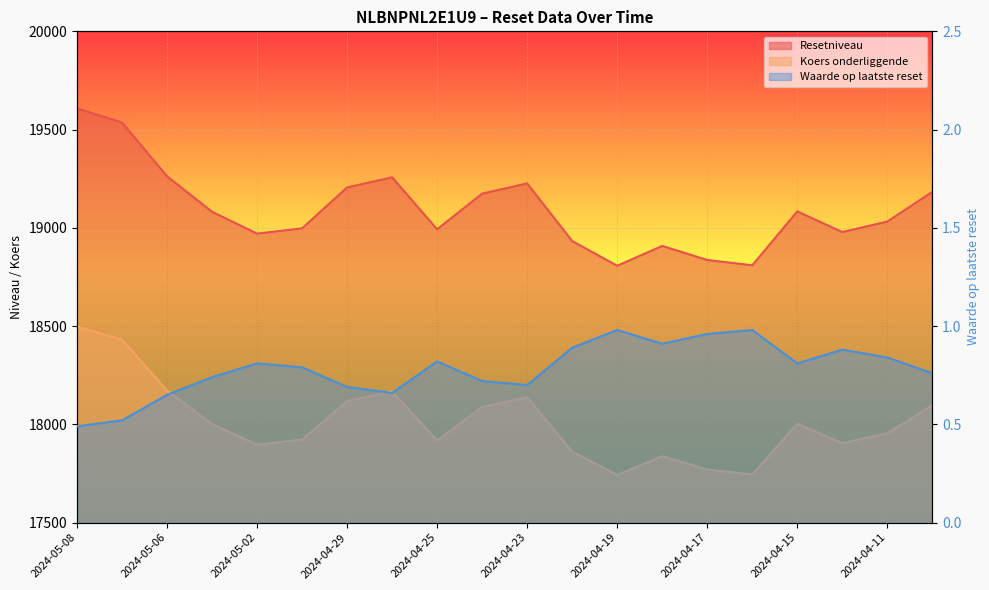

Read the Resetniveau value at 2024-04-19.

18806.9